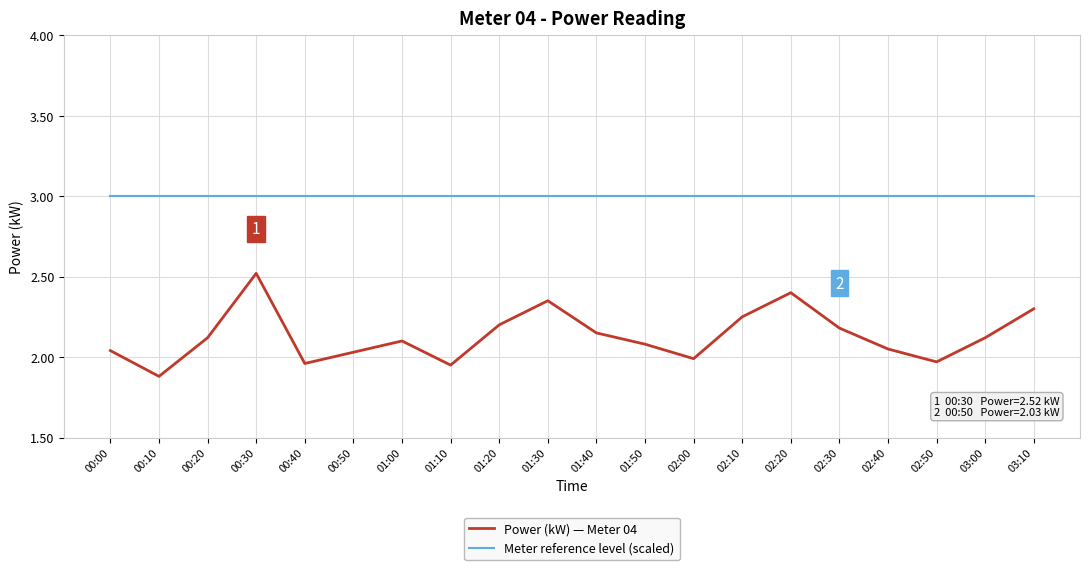

True or false: Power (kW) — Meter 04 and Meter reference level (scaled) cross at least once.

False